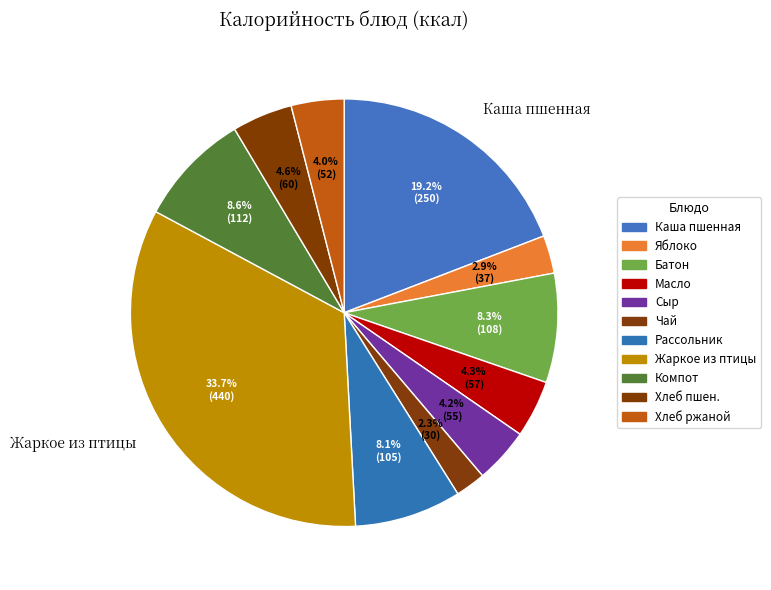

Rank the categories by value from highest to lowest.

Жаркое из птицы, Каша пшенная молочная жидкая, Компот из кураги, Батон нарезной, Рассольник ленинградский, Хлеб пшеничный витаминизированный, Масло сливочное, Сыр твердый порциями, Хлеб ржаной, Яблоко карамелизованное, Чай с лимоном и сахаром